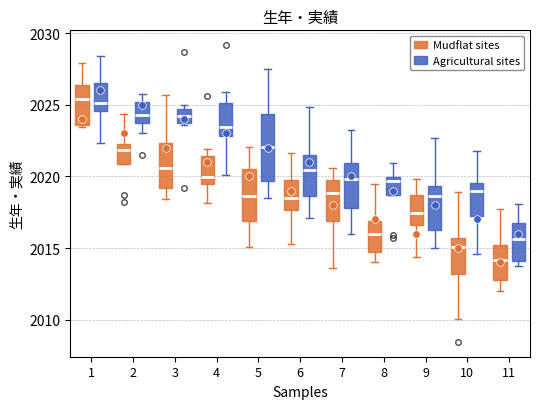

Reading left to right, transcribe this box plot: for each box, give where its median line is, the range the box spans, and where its two whiskers end, as read against the y-axis. The values are not printed on the chart, so give them approximately, as read against the axis.

1 (Mudflat sites): median 2025.5, box 2023.5 to 2026.5, whiskers 2023.5 (just below the box's lower edge) to 2028.0
1 (Agricultural sites): median 2025.0, box 2024.5 to 2026.5, whiskers 2022.5 to 2028.5
2 (Mudflat sites): median 2022.0, box 2021.0 to 2022.5, whiskers 2021.0 to 2024.5
2 (Agricultural sites): median 2024.5, box 2023.5 to 2025.0, whiskers 2023.0 to 2025.5
3 (Mudflat sites): median 2020.5, box 2019.0 to 2022.5, whiskers 2018.5 to 2025.5
3 (Agricultural sites): median 2024.0 (inside the box), box 2024.0 to 2024.5, whiskers 2023.5 to 2025.0
4 (Mudflat sites): median 2020.0, box 2019.5 to 2021.5, whiskers 2018.0 to 2022.0
4 (Agricultural sites): median 2023.5, box 2023.0 to 2025.0, whiskers 2020.0 to 2026.0
5 (Mudflat sites): median 2018.5, box 2017.0 to 2020.5, whiskers 2015.0 to 2022.0
5 (Agricultural sites): median 2022.0, box 2019.5 to 2024.5, whiskers 2018.5 to 2027.5
6 (Mudflat sites): median 2018.5, box 2017.5 to 2020.0, whiskers 2015.5 to 2021.5
6 (Agricultural sites): median 2020.5, box 2018.5 to 2021.5, whiskers 2017.0 to 2025.0
7 (Mudflat sites): median 2019.0, box 2017.0 to 2019.5, whiskers 2013.5 to 2020.5
7 (Agricultural sites): median 2020.0, box 2018.0 to 2021.0, whiskers 2016.0 to 2023.5
8 (Mudflat sites): median 2016.0, box 2014.5 to 2017.0, whiskers 2014.0 to 2019.5
8 (Agricultural sites): median 2019.5, box 2018.5 to 2020.0, whiskers 2018.5 to 2021.0
9 (Mudflat sites): median 2017.5, box 2016.5 to 2018.5, whiskers 2014.5 to 2020.0
9 (Agricultural sites): median 2018.5, box 2016.5 to 2019.5, whiskers 2015.0 to 2022.5
10 (Mudflat sites): median 2015.0, box 2013.0 to 2015.5, whiskers 2010.0 to 2019.0
10 (Agricultural sites): median 2019.0, box 2017.5 to 2019.5, whiskers 2014.5 to 2021.5
11 (Mudflat sites): median 2014.0, box 2012.5 to 2015.0, whiskers 2012.0 to 2017.5
11 (Agricultural sites): median 2015.5, box 2014.0 to 2016.5, whiskers 2014.0 (just below the box's lower edge) to 2018.0